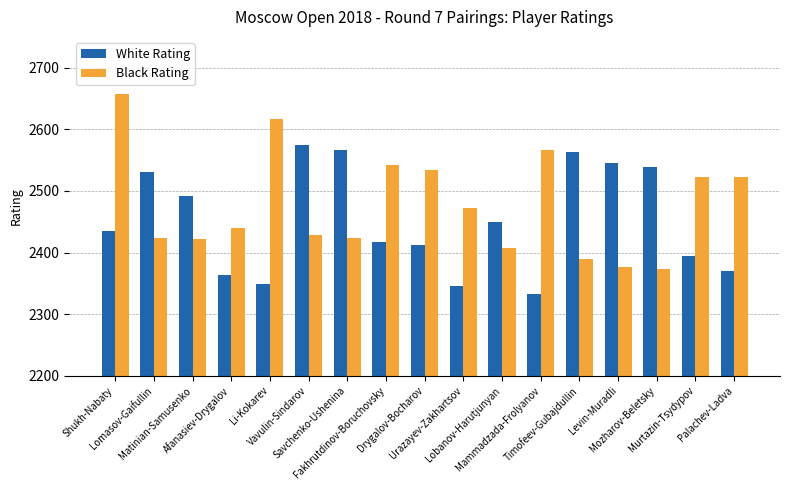

What is the value of the Black Rating bar at the 8th from the left?

2542